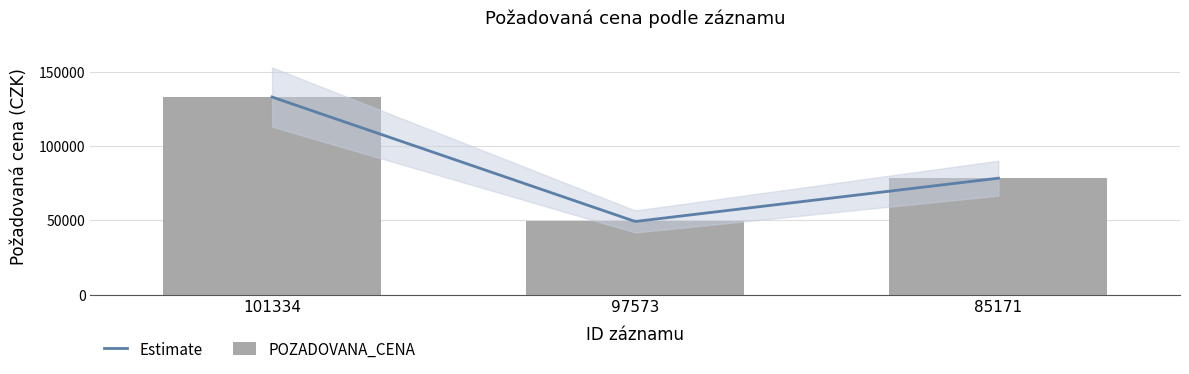

What is the difference between the values at 97573 and 101334?

83790